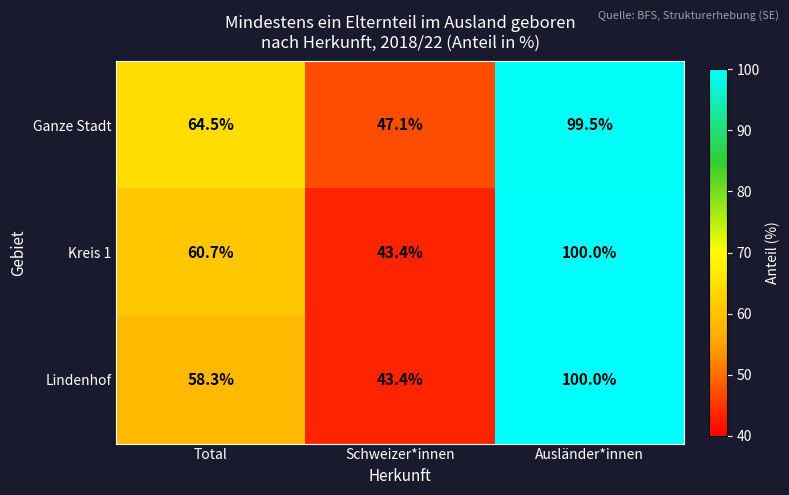

List the labels in order of Lindenhof value, largest first.

Ausländer*innen, Total, Schweizer*innen